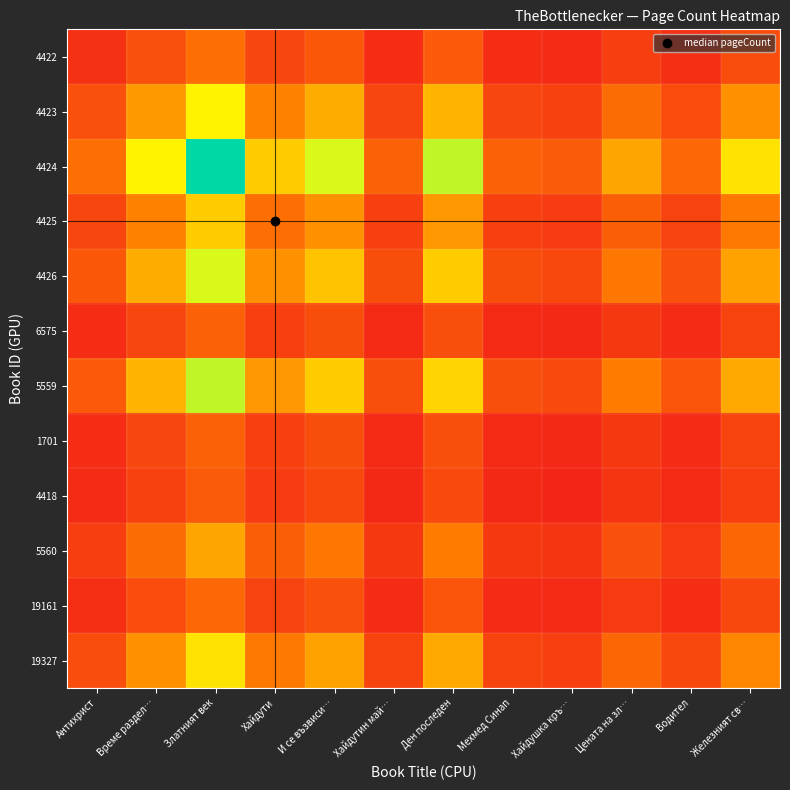

Which label corresponds to the smallest value in the chart?

Хайдушка кръ…